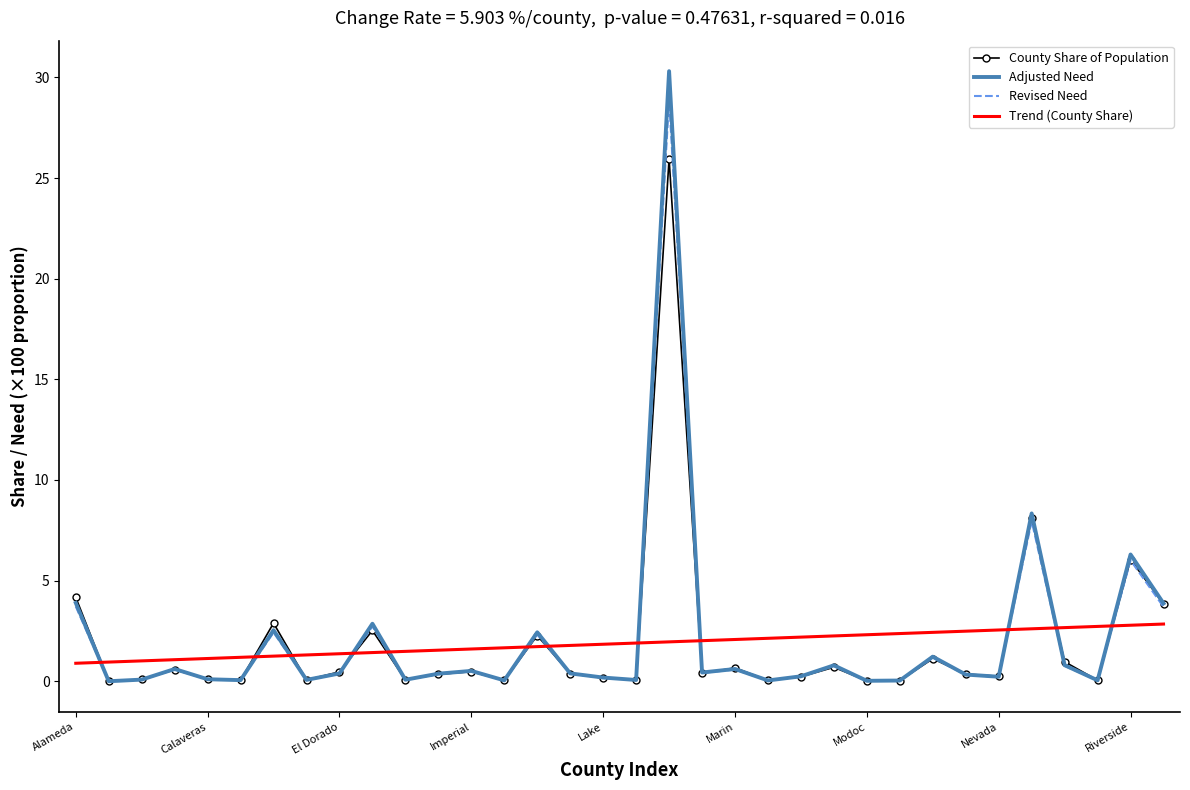

Which series ends up on top after the final intersection of Trend (County Share) and Revised Need?

Revised Need